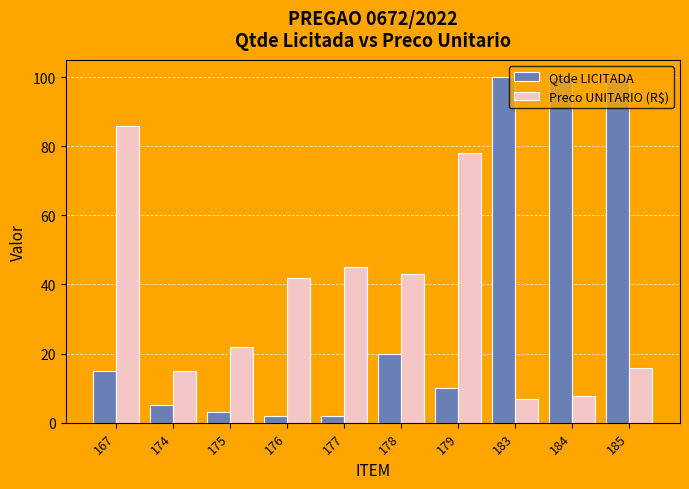

At how many categories does at least one series exceed 72?

5